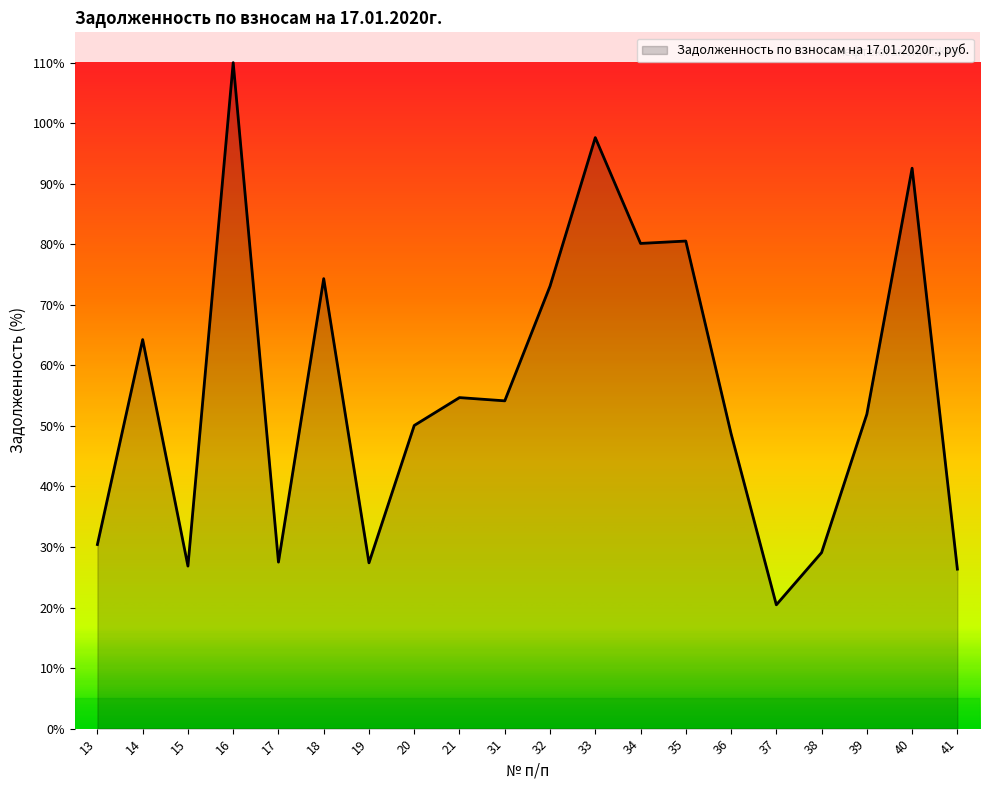

Does the chart display data point markers on the line(s)?

No